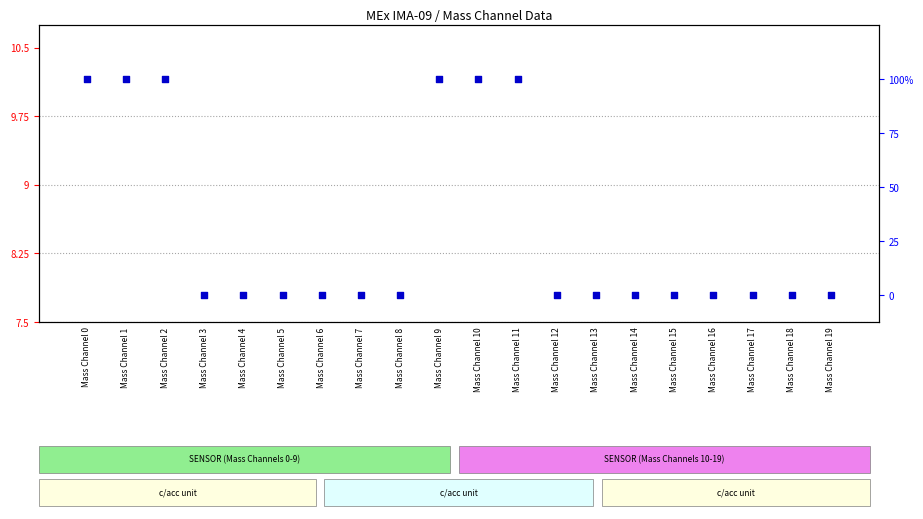

Which series has the largest total across all categories?

percentile rank within the sample